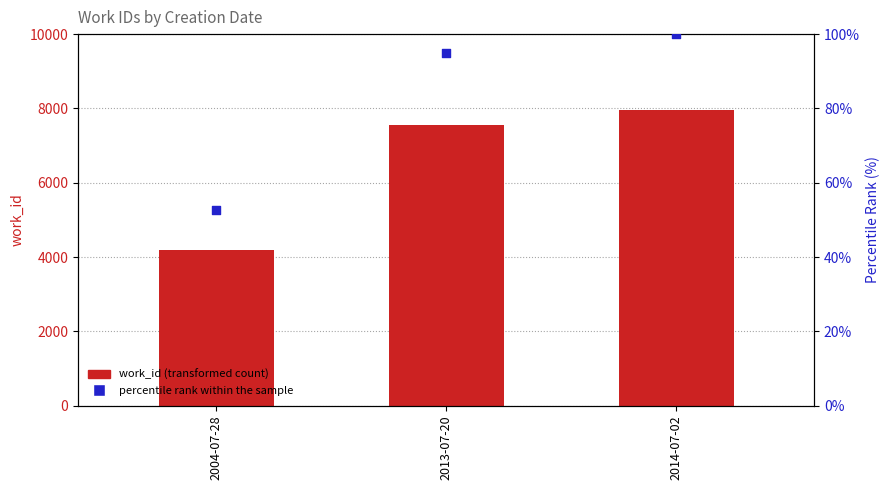

What are all the series names shown in the legend?

work_id (transformed count), percentile rank within the sample